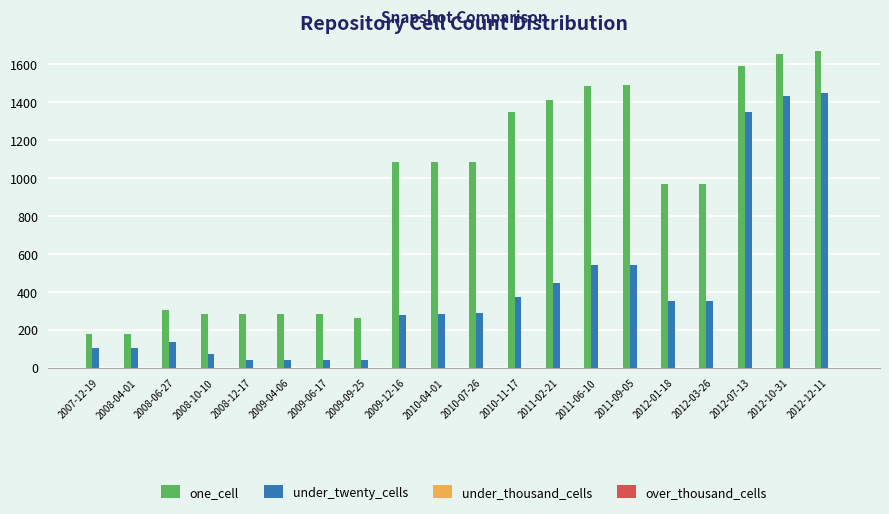

What is the difference between the maximum and minimum values in the under_twenty_cells series?

1405